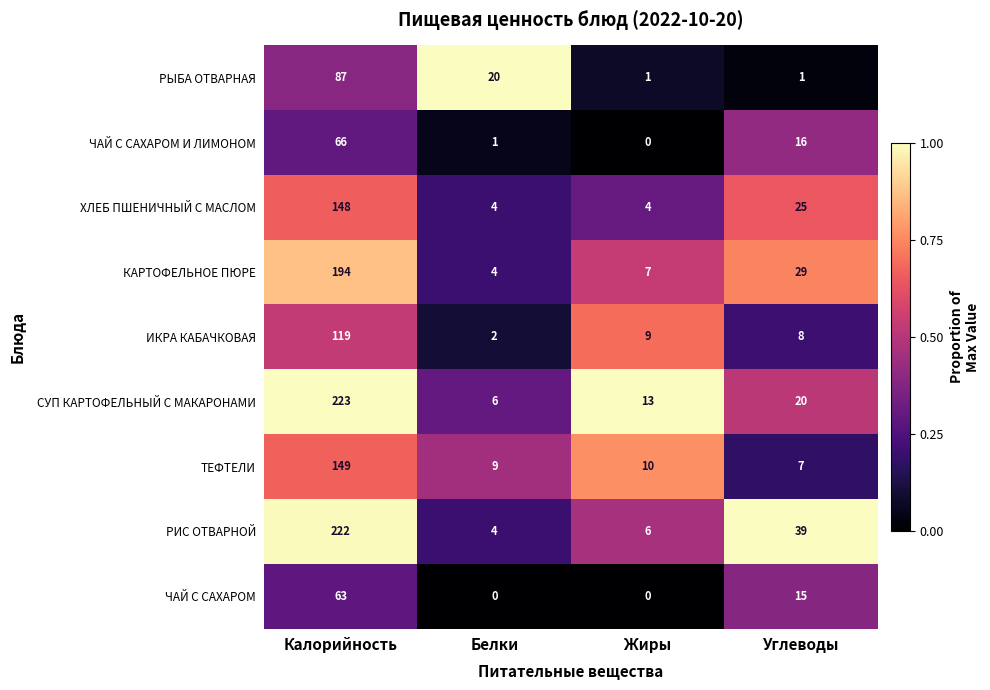

What is the difference between the maximum and minimum values in the ТЕФТЕЛИ series?

142